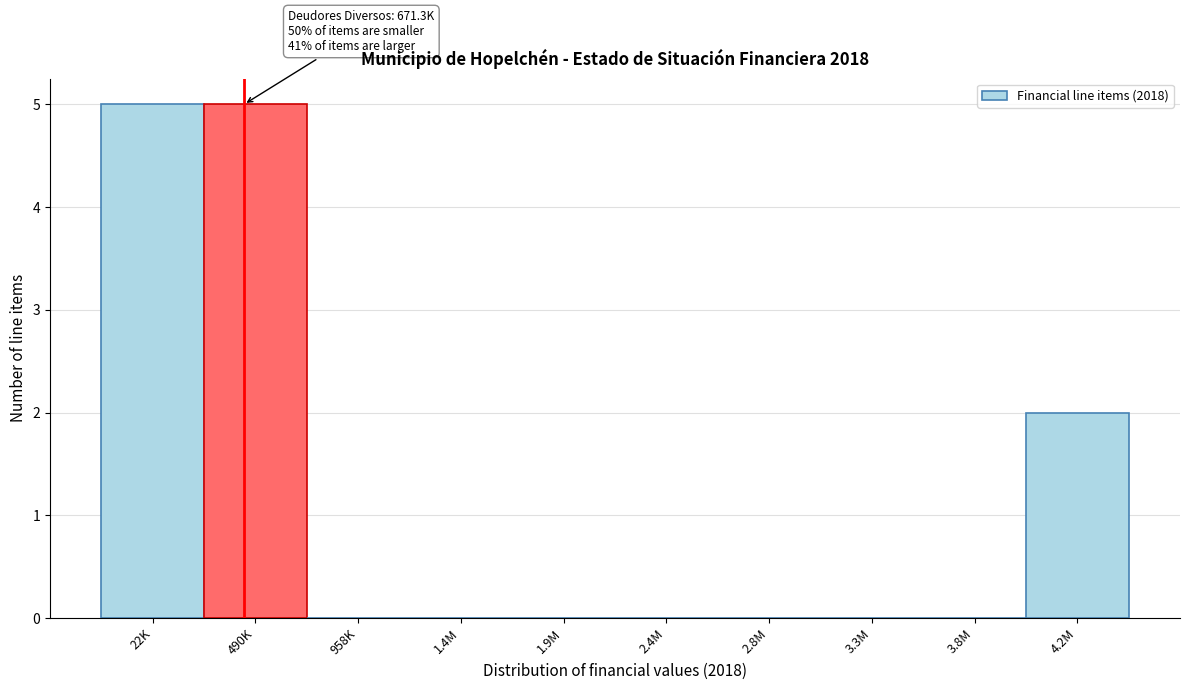

Reading left to right, extract all data points from this chart.

22K=5	490K=5	958K=0	1.4M=0	1.9M=0	2.4M=0	2.8M=0	3.3M=0	3.8M=0	4.2M=2